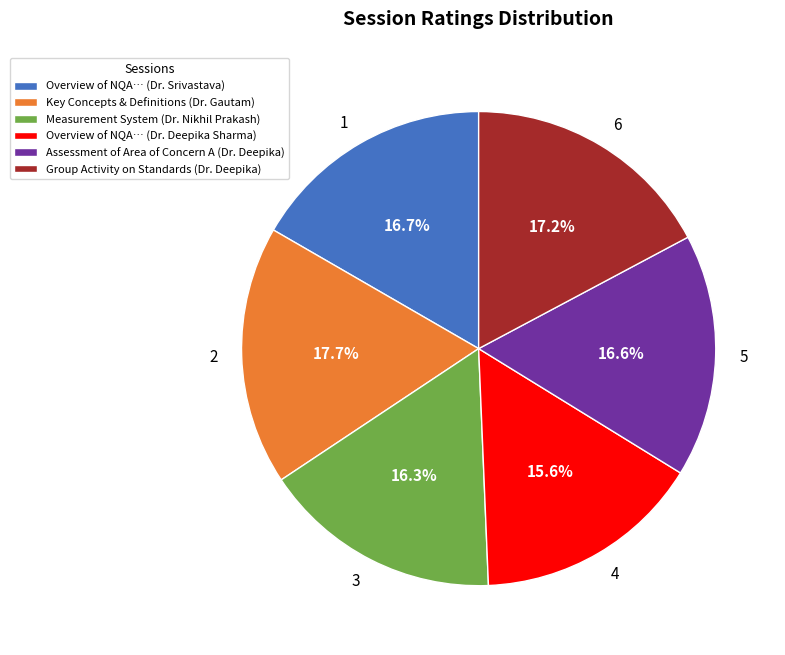

How many segments does this pie chart have?

6